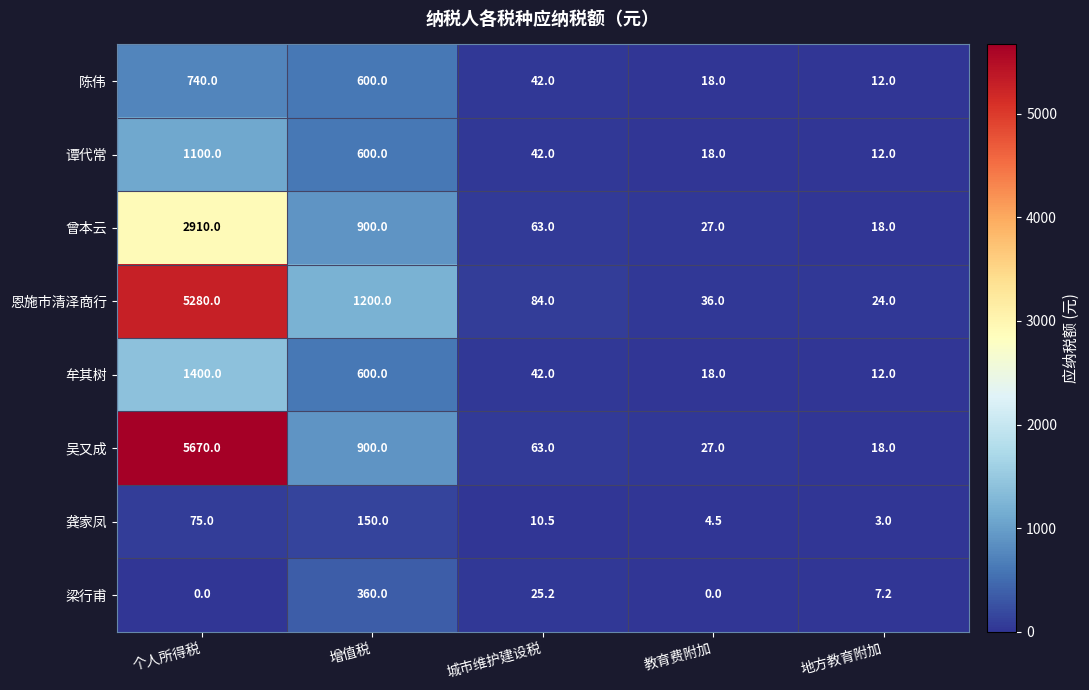

How many distinct data groups are displayed?

8